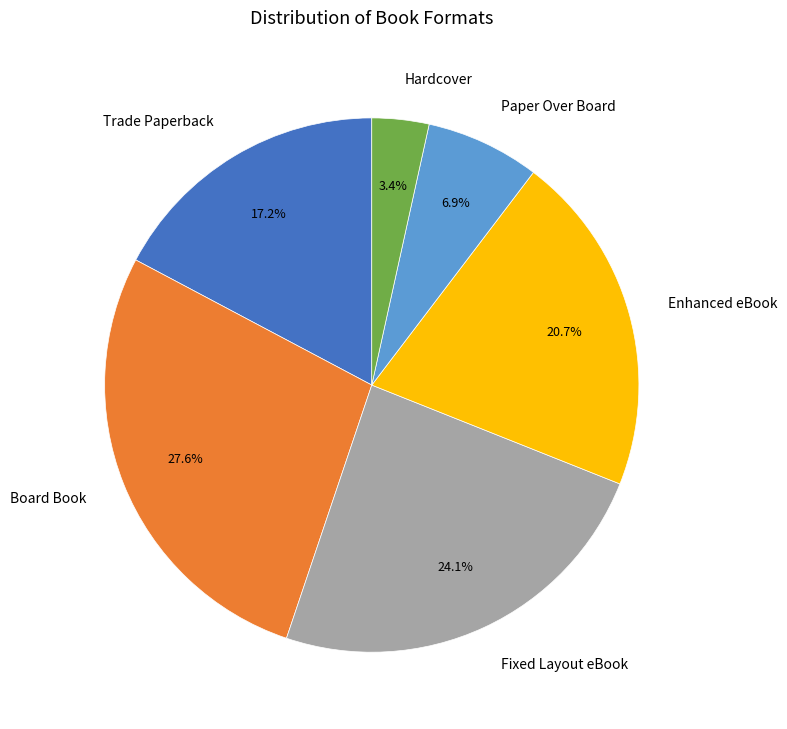

To the nearest percent, what portion does Trade Paperback represent?

17%